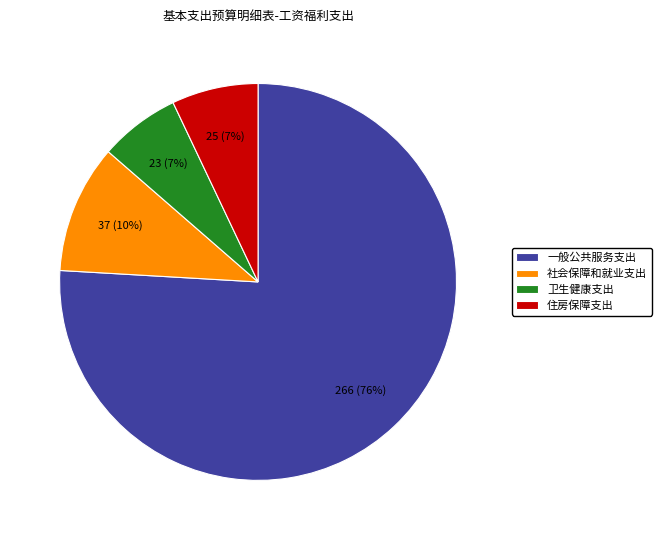

To the nearest percent, what is the combined percentage of 社会保障和就业支出 and 一般公共服务支出?

86%